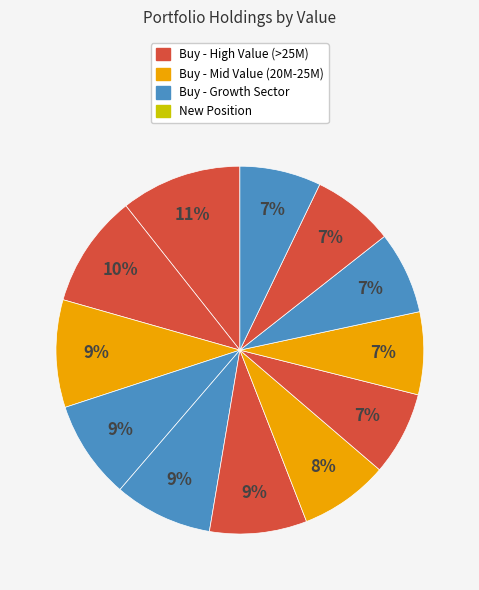

How many segments does this pie chart have?

12